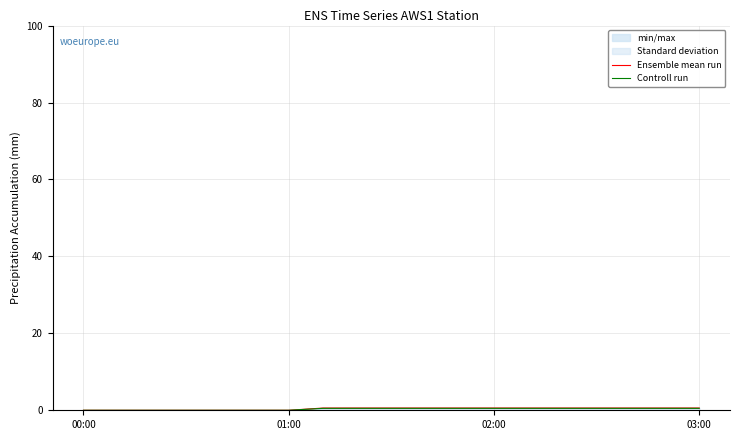

Where is Controll run nearest to the value 0?

00:00